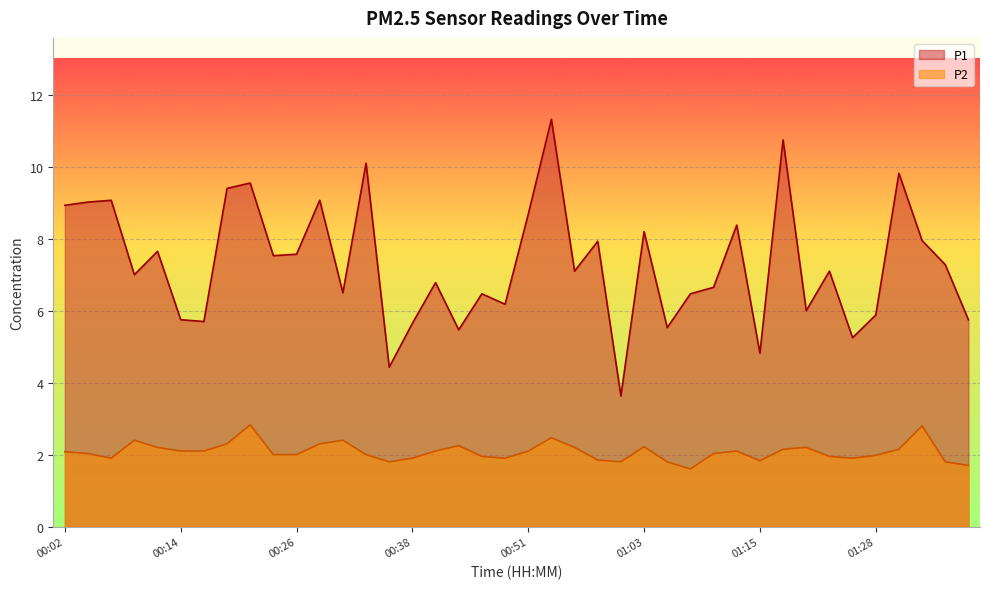

True or false: P2 and P1 cross at least once.

False